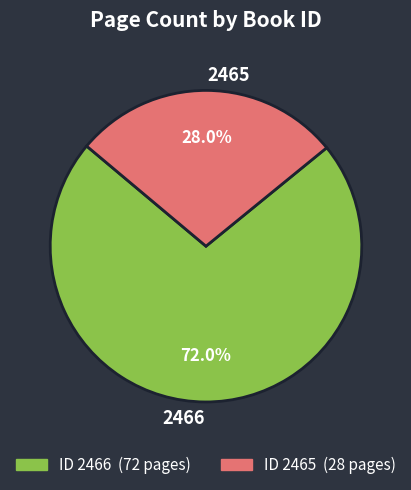

Rank the categories by value from highest to lowest.

2466, 2465